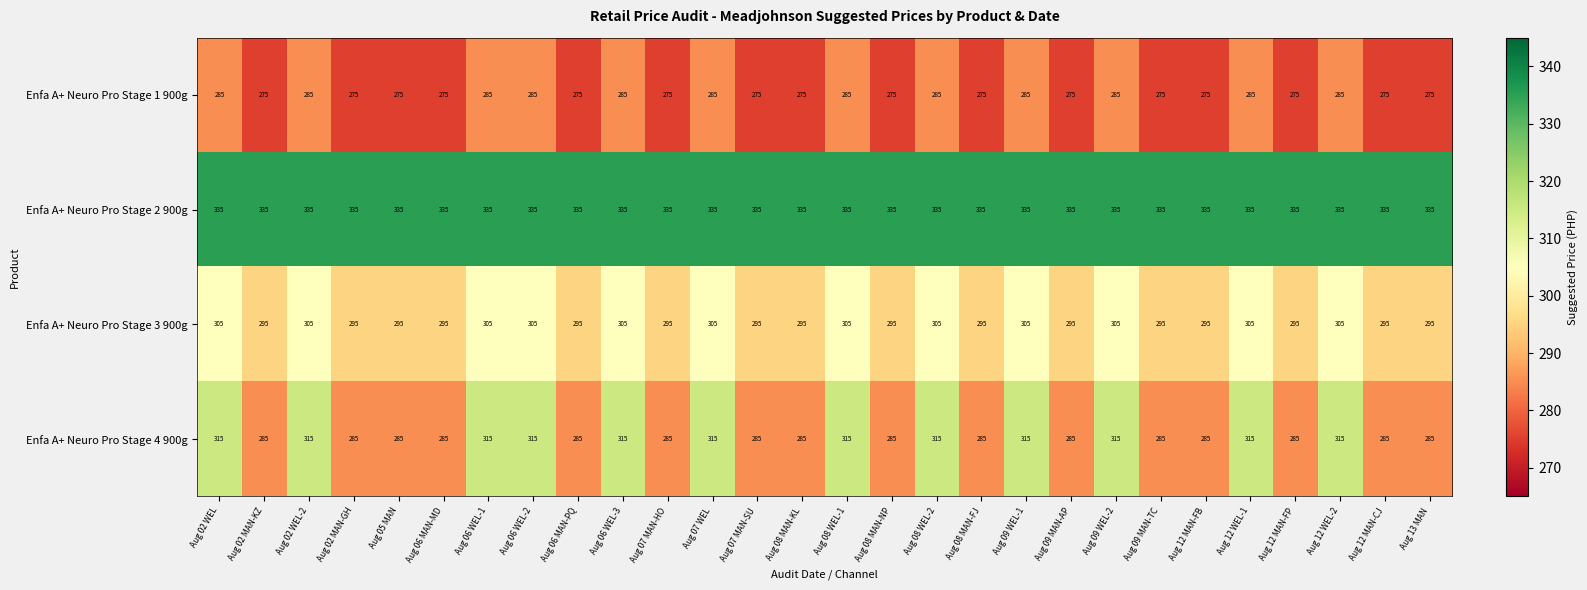

Count the number of data series in this chart.

4